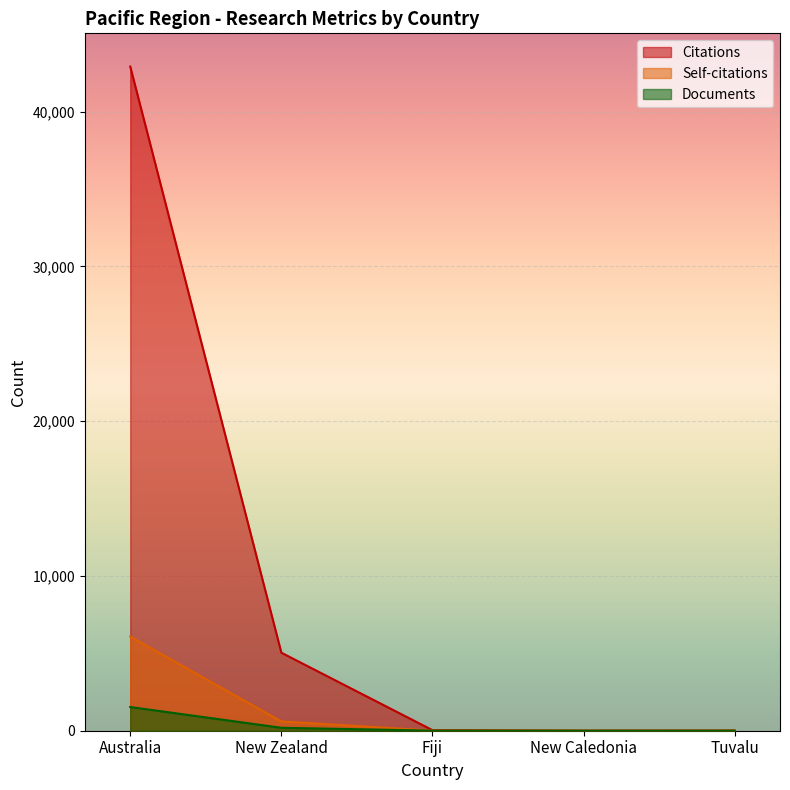

How many data points does each series have?

5